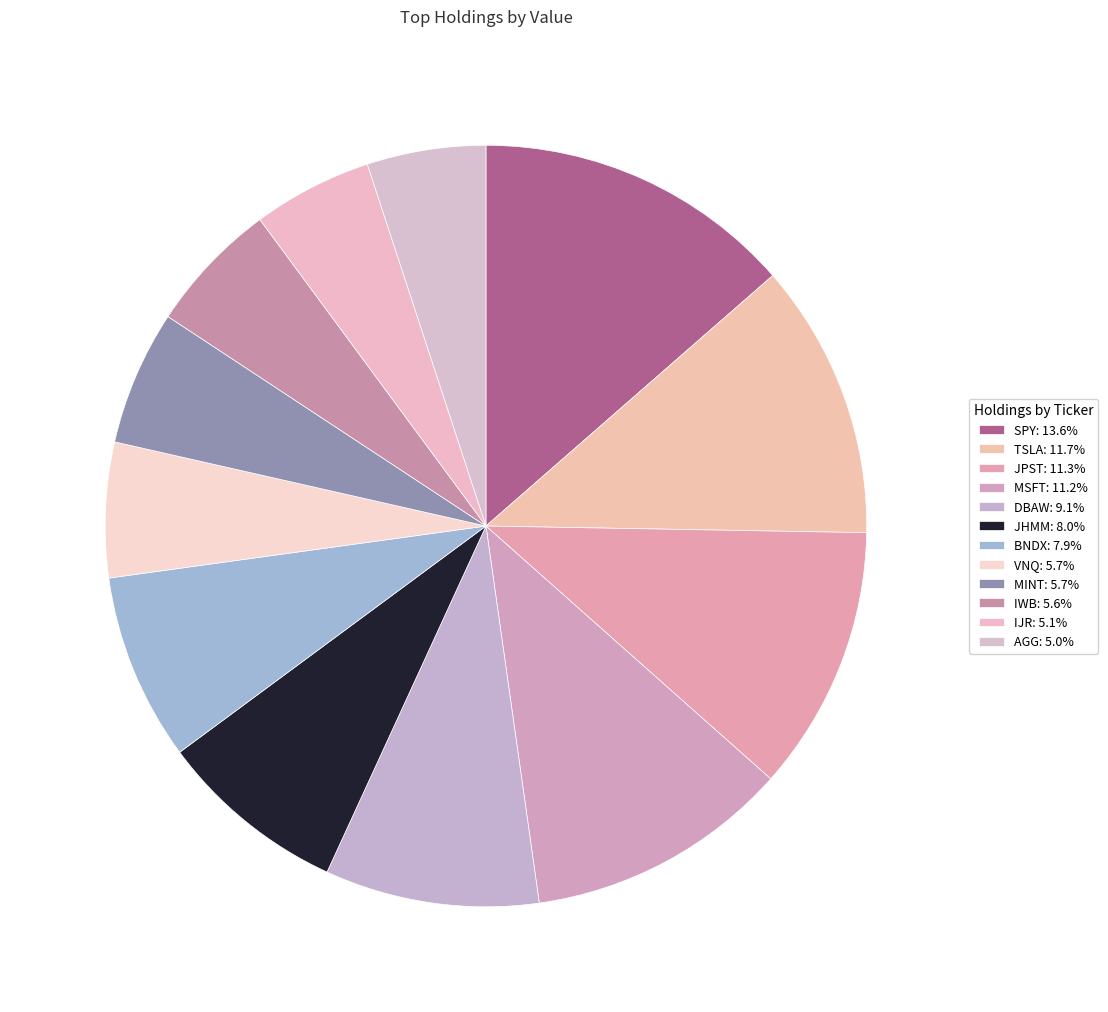

To the nearest percent, what portion does BNDX represent?

8%